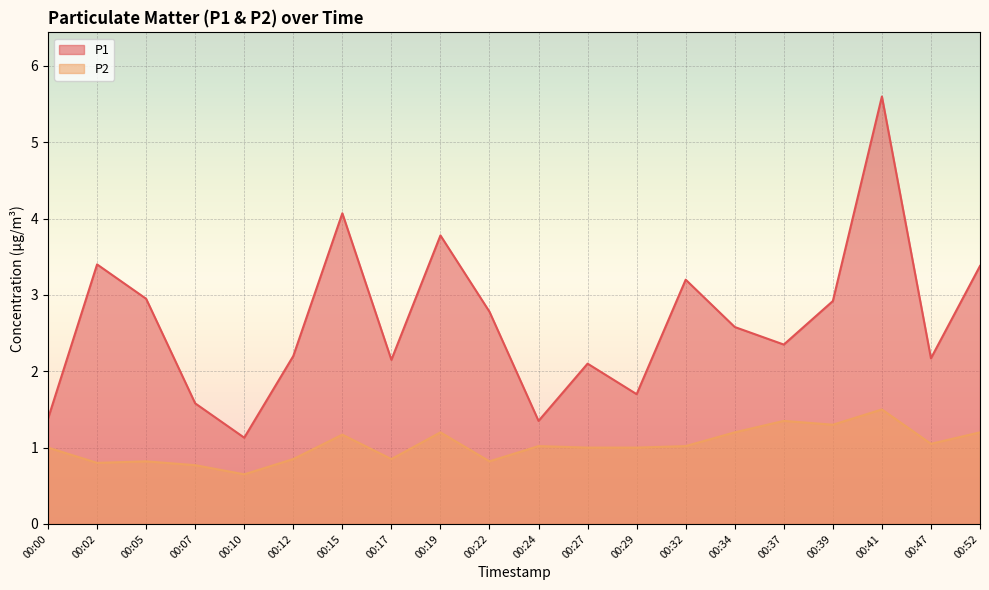

Reading left to right, what are all the values shown in this chart?

P1: 00:00=1.4	00:02=3.4	00:05=3.0	00:07=1.6	00:10=1.1	00:12=2.2	00:15=4.1	00:17=2.1	00:19=3.8	00:22=2.8	00:24=1.4	00:27=2.1	00:29=1.7	00:32=3.2	00:34=2.6	00:37=2.4	00:39=2.9	00:41=5.6	00:47=2.2	00:52=3.4
P2: 00:00=1.0	00:02=0.8	00:05=0.8	00:07=0.8	00:10=0.7	00:12=0.8	00:15=1.2	00:17=0.8	00:19=1.2	00:22=0.8	00:24=1.0	00:27=1.0	00:29=1.0	00:32=1.0	00:34=1.2	00:37=1.4	00:39=1.3	00:41=1.5	00:47=1.1	00:52=1.2